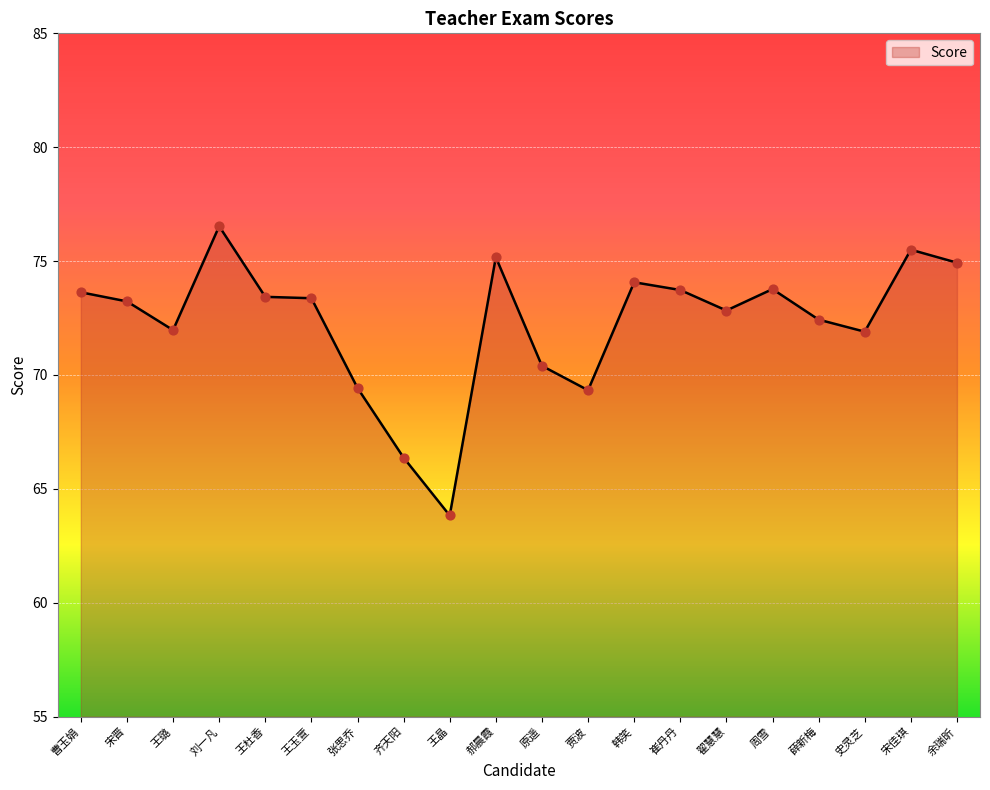

Approximately how many times larger is the value at 史灵芝 compared to 余瑞昕?

1.0